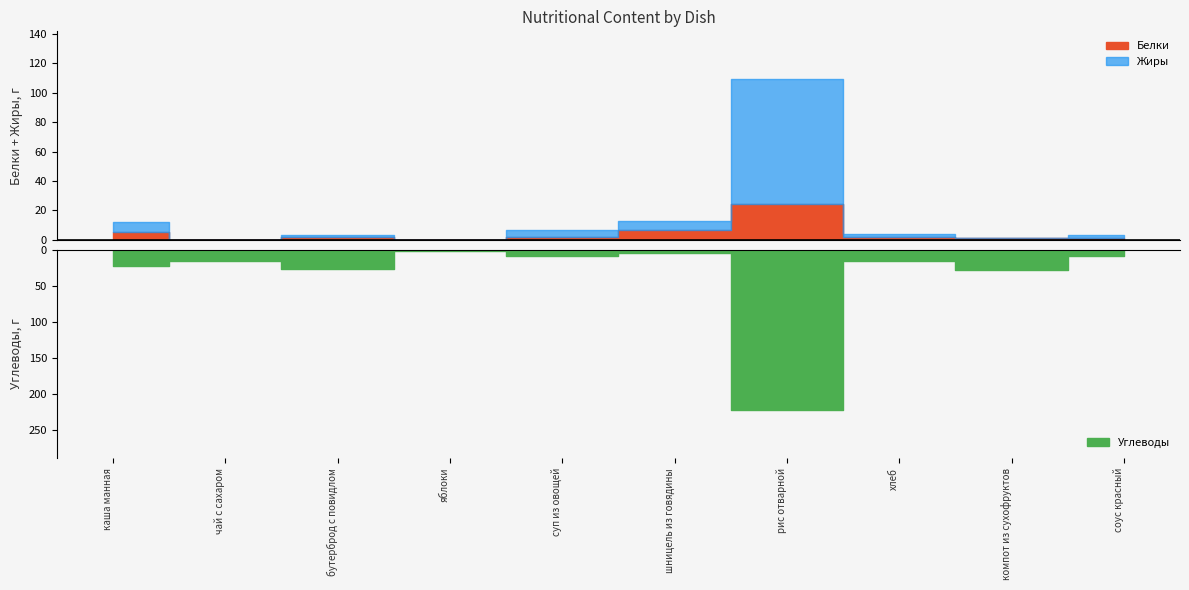

List the series in order of their peak value, highest first.

Углеводы, Жиры, Белки